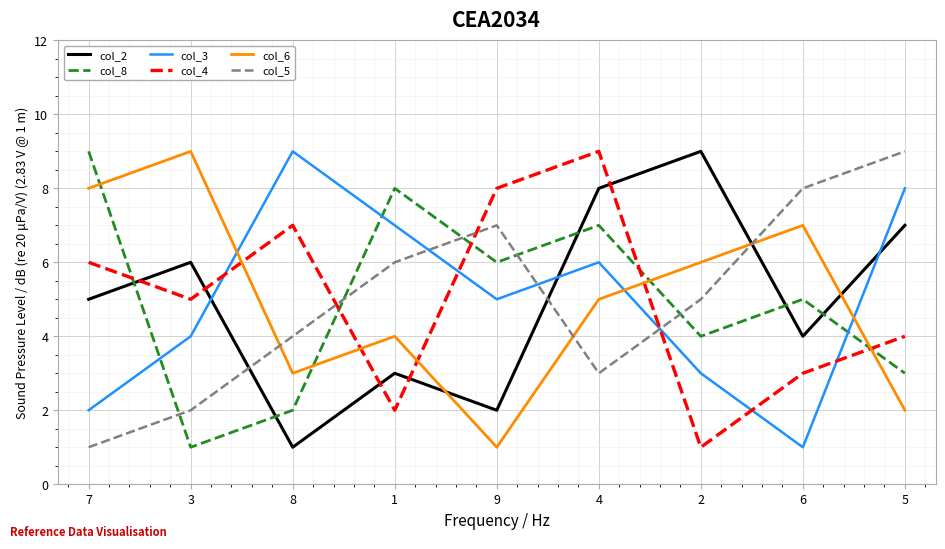

After their last crossing, which series has the higher values: col_4 or col_3?

col_3